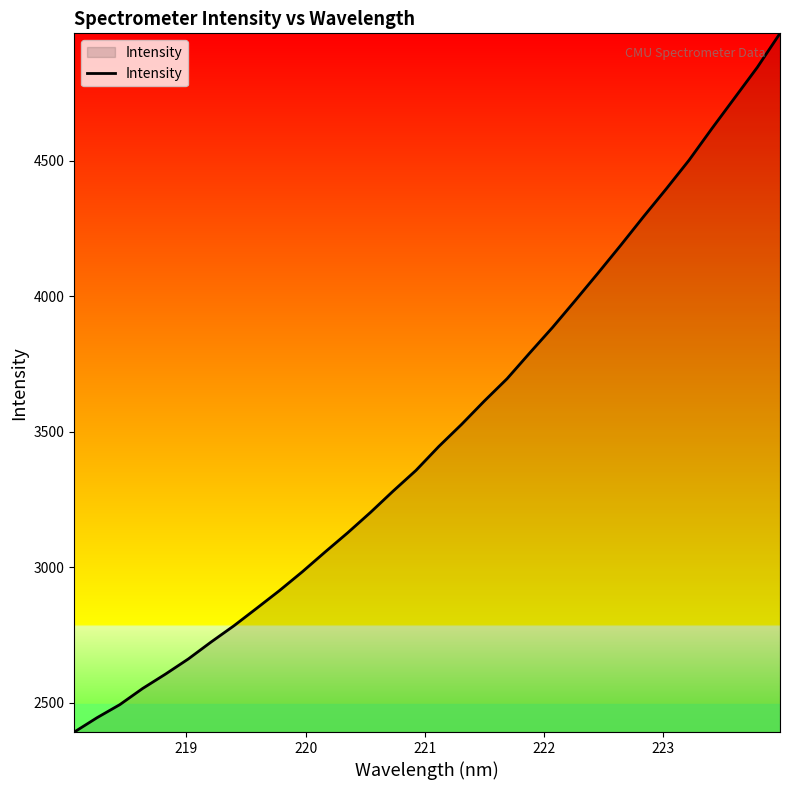

What is the difference between the maximum and minimum values?

2579.4